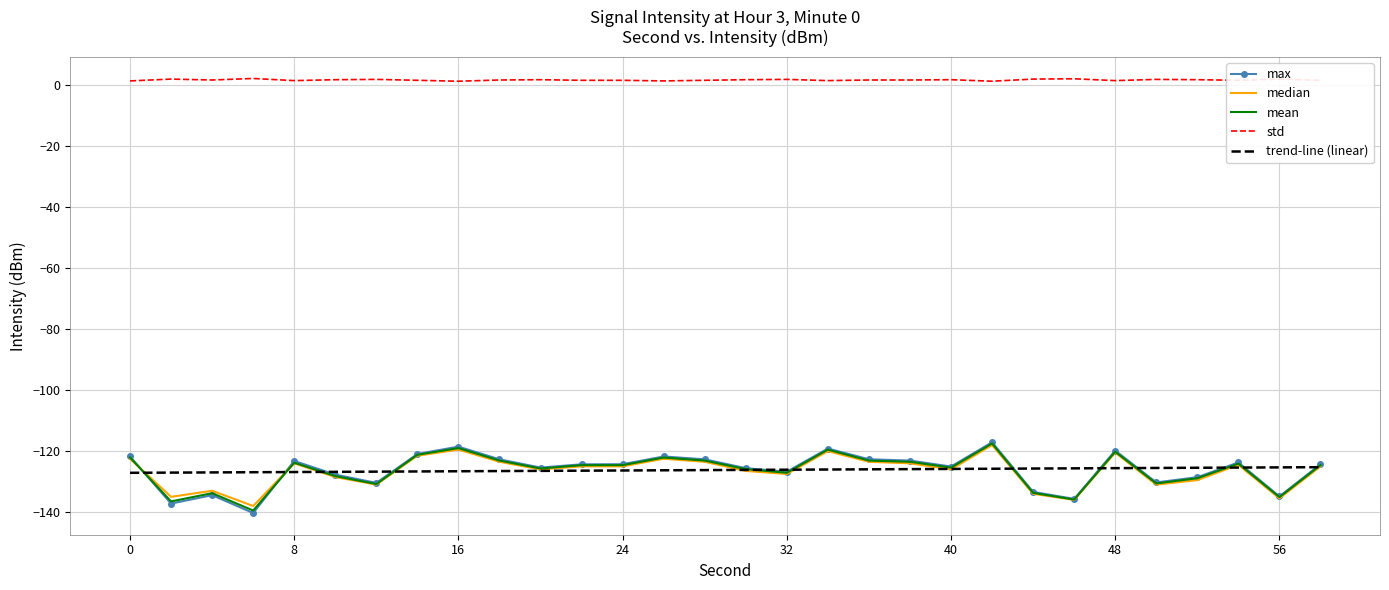

Which series has the largest total across all categories?

std